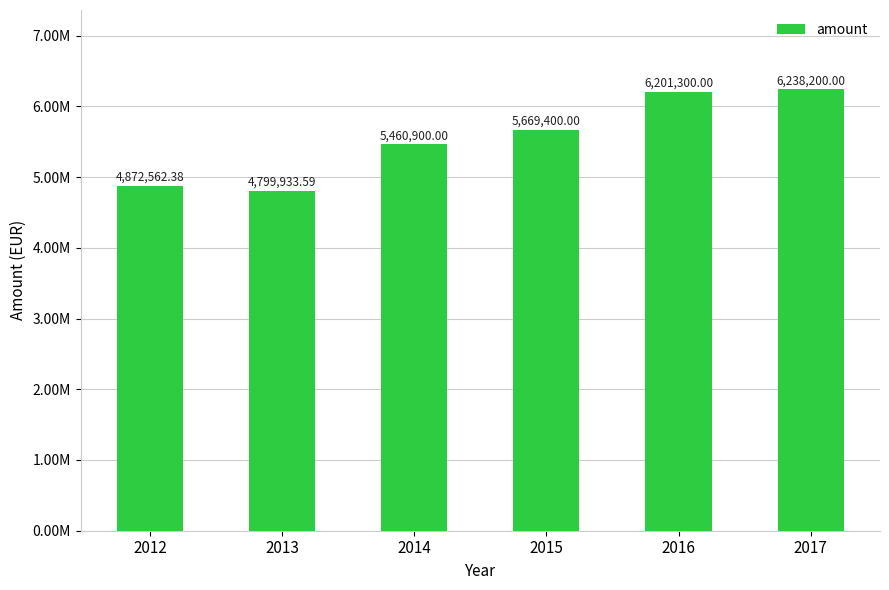

Are the bars horizontal?

No